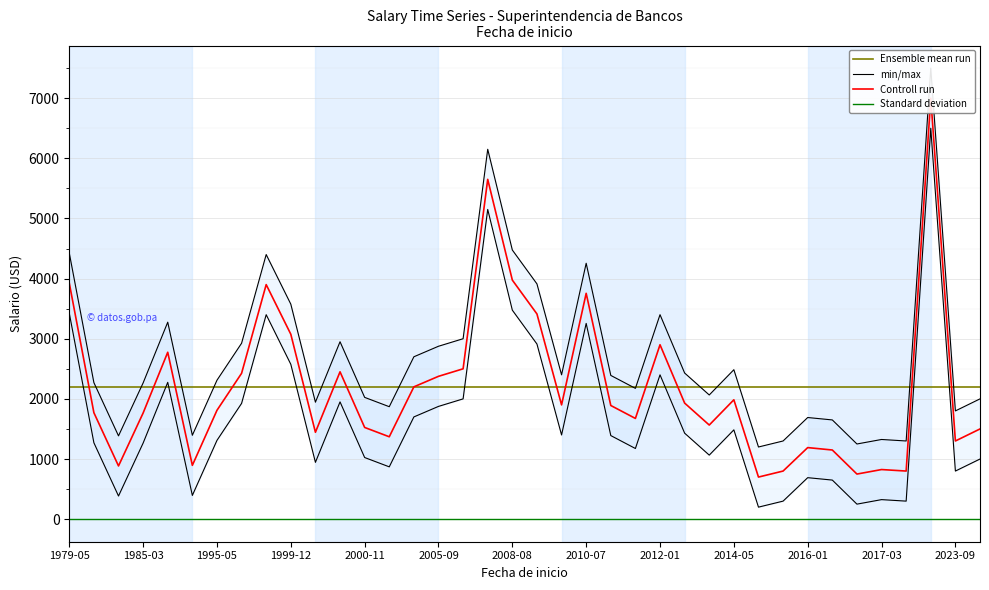

Which has a higher value, 2000-11-06 or 2023-11-16?

2000-11-06